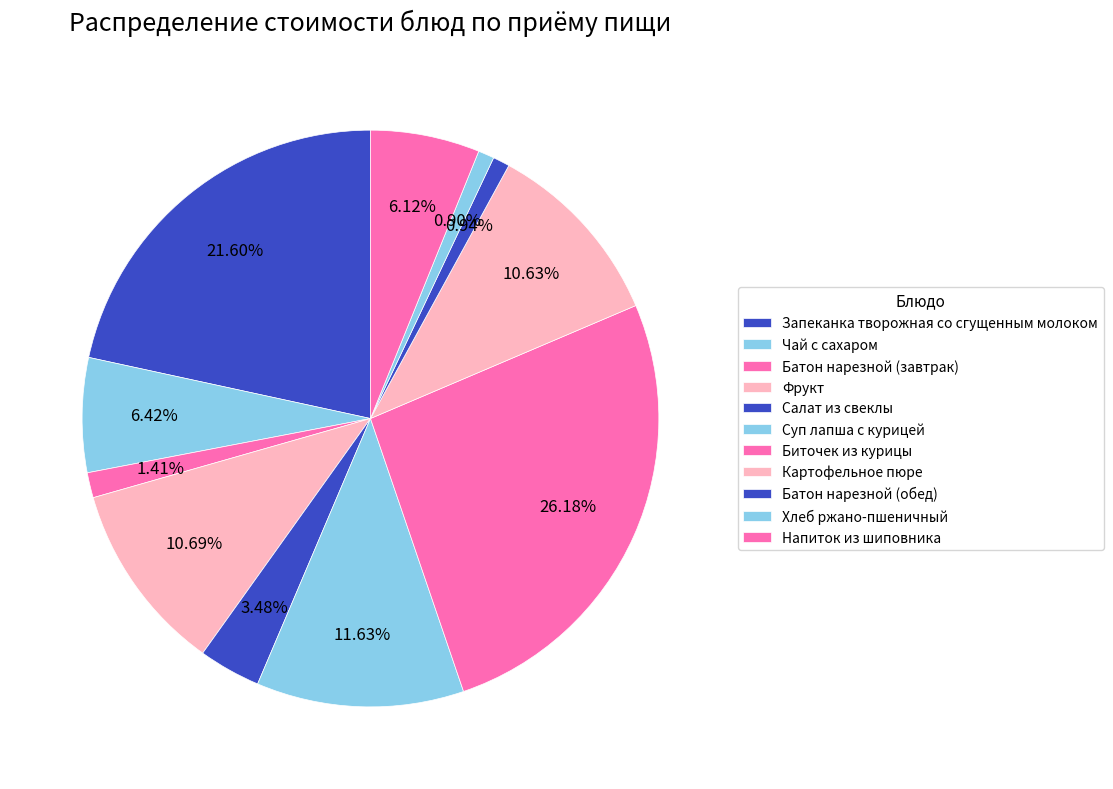

What is the total percentage of Запеканка творожная со сгущенным молоком and Фрукт?

32.3%